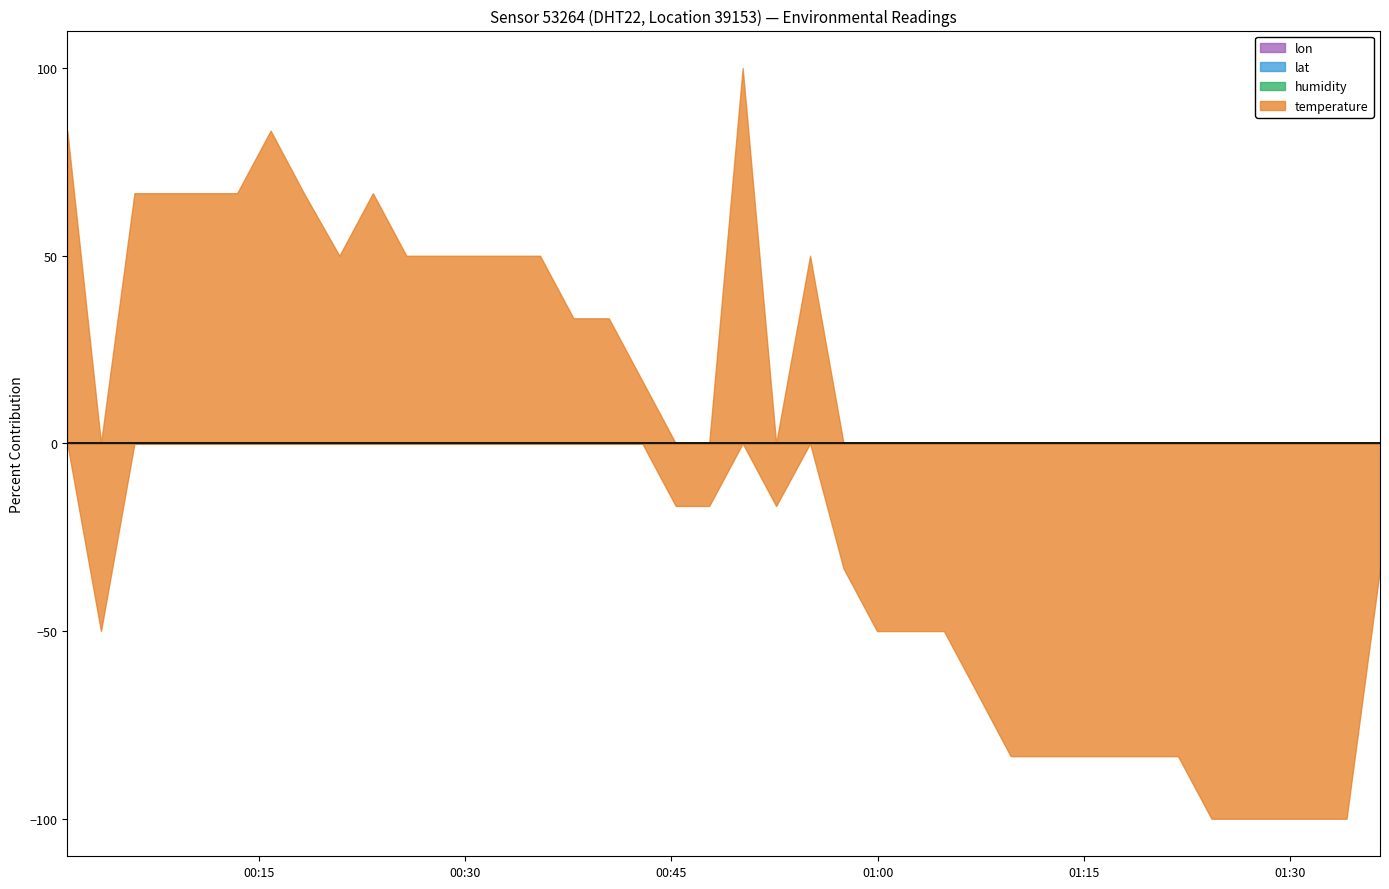

At which category is the sum across all series the highest?

2023-03-01T00:50:11